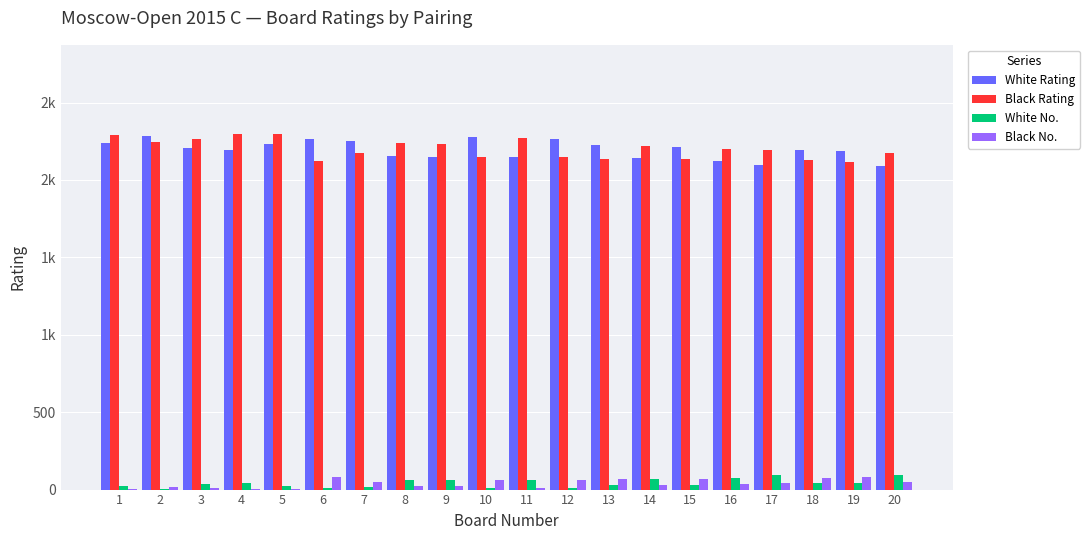

What is the difference between the Black No. values at 15 and 10?

6